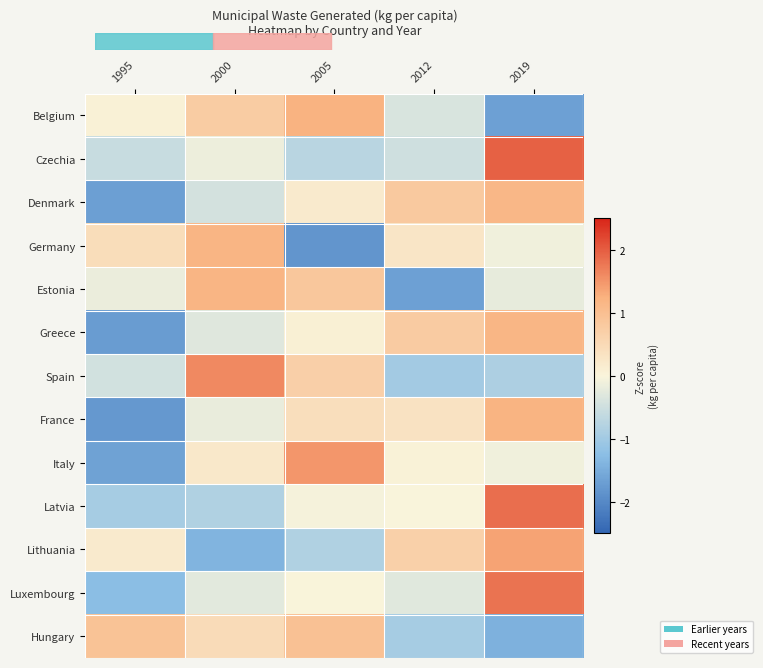

Rank the series by their maximum value, from highest to lowest.

Czechia, Latvia, Luxembourg, Spain, Italy, Lithuania, Belgium, France, Estonia, Germany, Greece, Denmark, Hungary